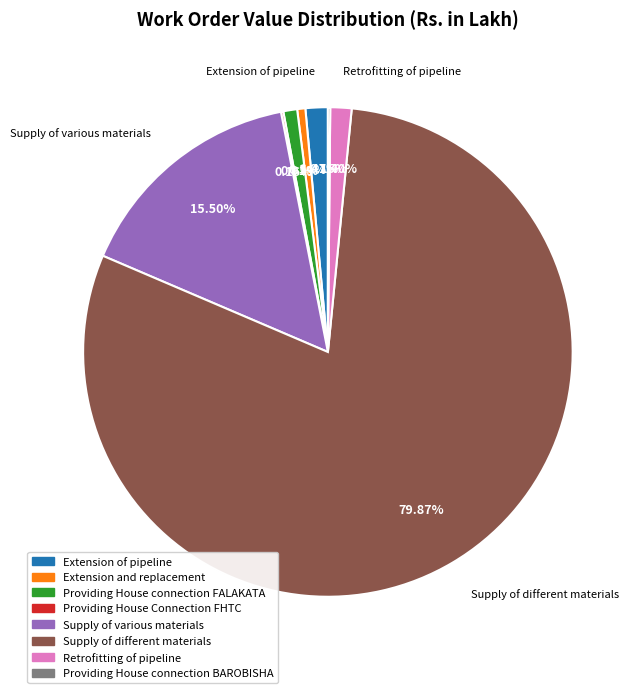

What is the ratio of the value at Extension of pipeline to the value at Extension and replacement?

2.7